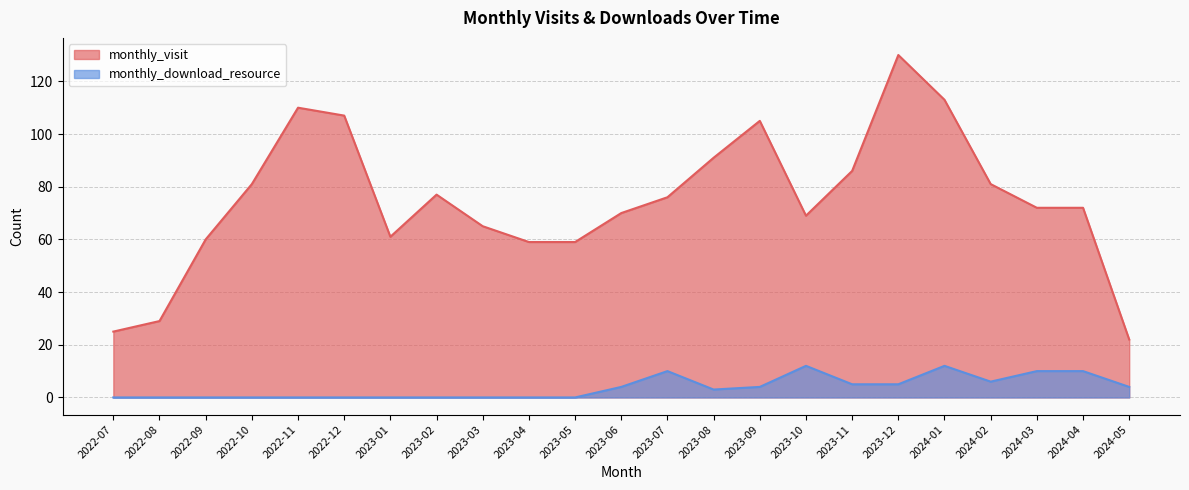

What is the value of the monthly_visit point at the 8th from the left?

77